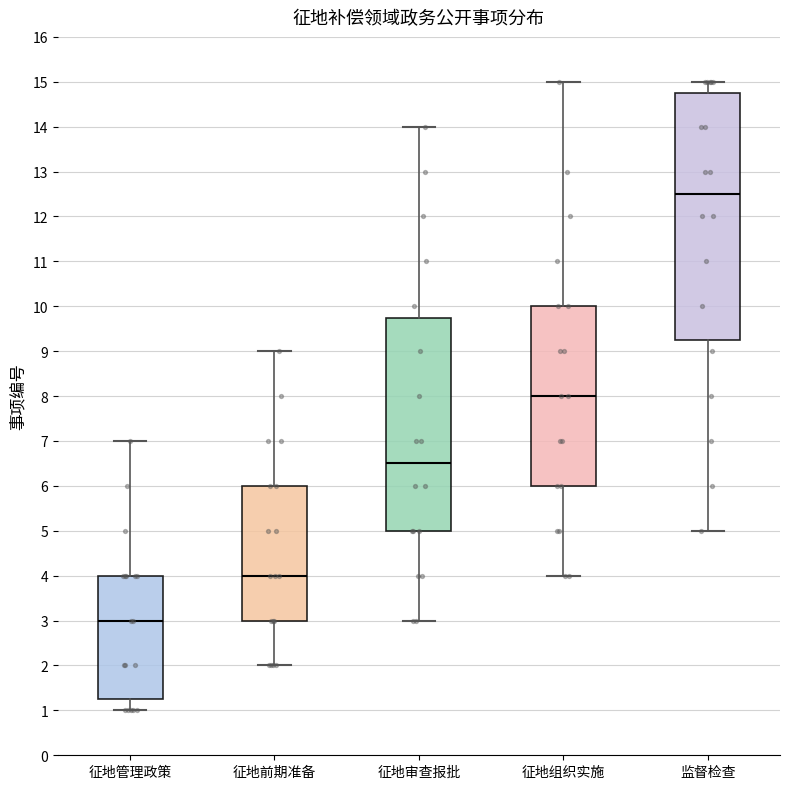

Reading left to right, read every box against the y-axis: the position of its median line, the range the box covers, and the ends of its whiskers. The values are not printed on the chart, so give them approximately, as read against the axis.

征地管理政策: median 3.0, box 1.3 to 4.0, whiskers 1.0 to 7.0
征地前期准备: median 4.0, box 3.0 to 6.0, whiskers 2.0 to 9.0
征地审查报批: median 6.5, box 5.0 to 9.8, whiskers 3.0 to 14.0
征地组织实施: median 8.0, box 6.0 to 10.0, whiskers 4.0 to 15.0
监督检查: median 12.5, box 9.3 to 14.8, whiskers 5.0 to 15.0